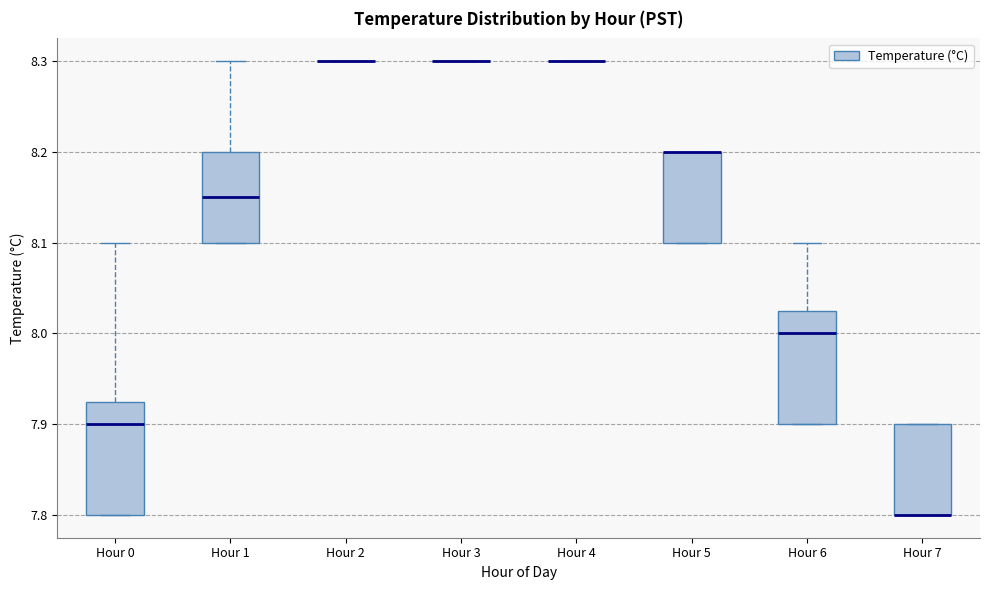

Reading left to right, read every box against the y-axis: the position of its median line, the range the box covers, and the ends of its whiskers. The values are not printed on the chart, so give them approximately, as read against the axis.

Hour 0: median 7.90, box 7.80 to 7.93, whiskers 7.80 to 8.10
Hour 1: median 8.15, box 8.10 to 8.20, whiskers 8.10 to 8.30
Hour 2: box collapsed to a line at 8.30, whiskers 8.30 to 8.30
Hour 3: box collapsed to a line at 8.30, whiskers 8.30 to 8.30
Hour 4: box collapsed to a line at 8.30, whiskers 8.30 to 8.30
Hour 5: median 8.20 (drawn on the box's upper edge), box 8.10 to 8.20, whiskers 8.10 to 8.20
Hour 6: median 8.00, box 7.90 to 8.03, whiskers 7.90 to 8.10
Hour 7: median 7.80 (drawn on the box's lower edge), box 7.80 to 7.90, whiskers 7.80 to 7.90